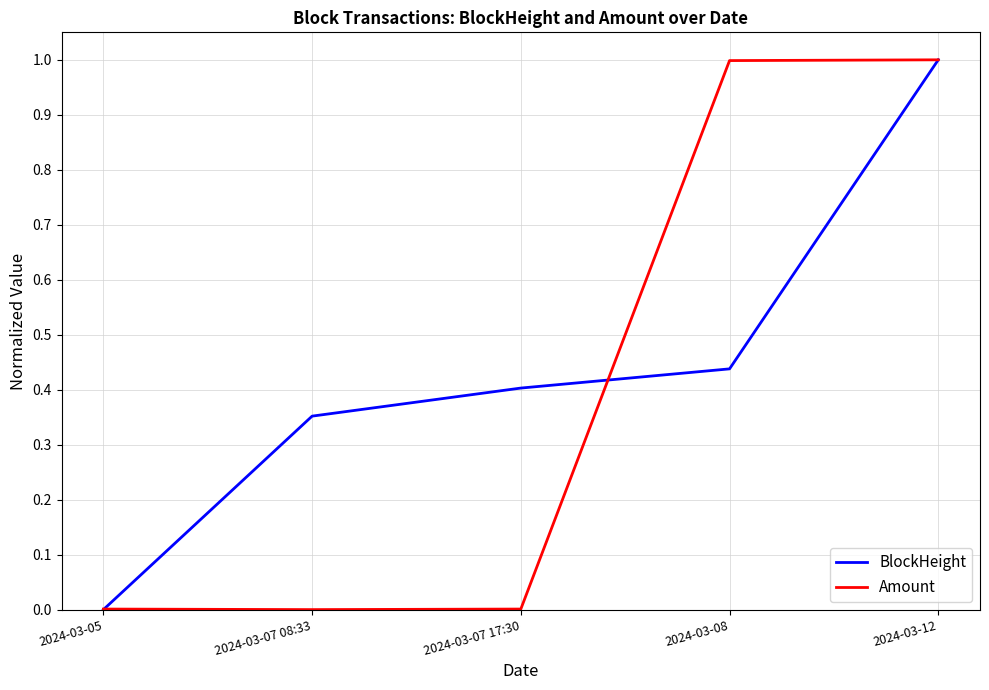

What are all the series names shown in the legend?

BlockHeight, Amount